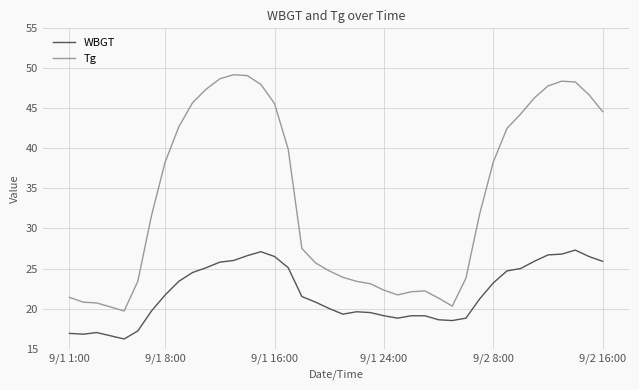

Which series has the widest spread of values?

Tg